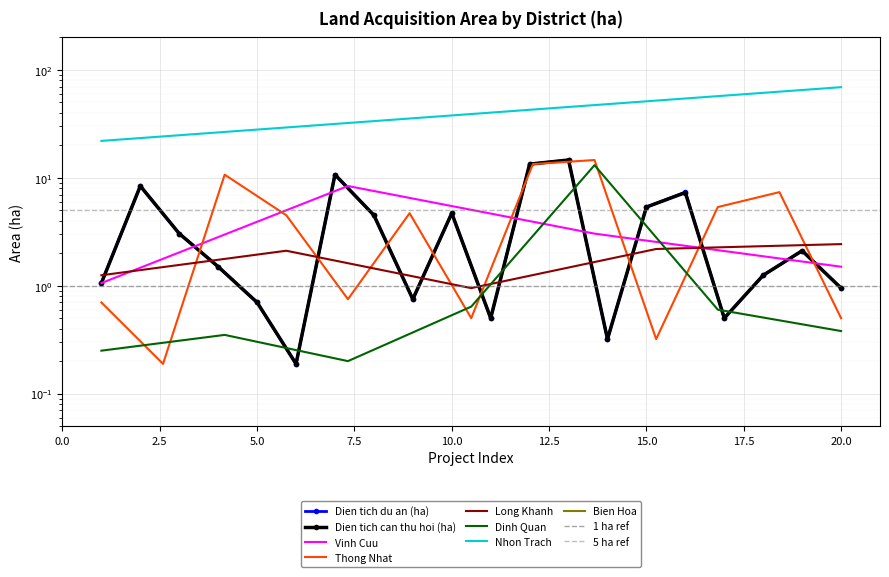

What is the sum of all Dien tich du an (ha) values?

81.9